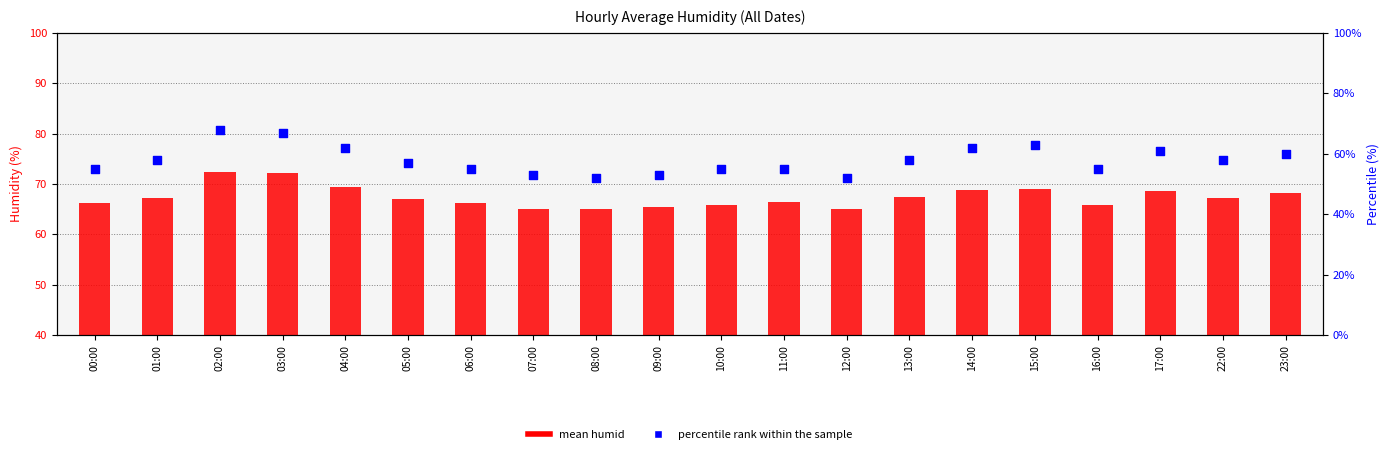

Which series reaches the maximum Y coordinate?

mean humid